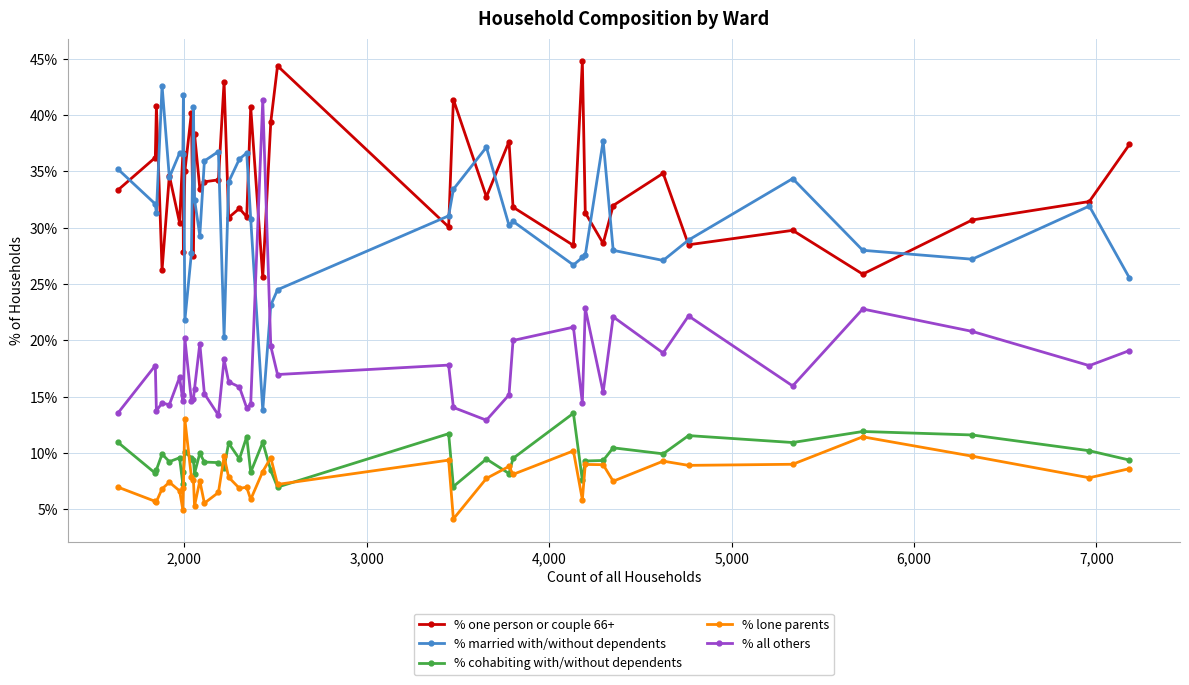

Which series has the largest total across all categories?

% one person or couple 66+